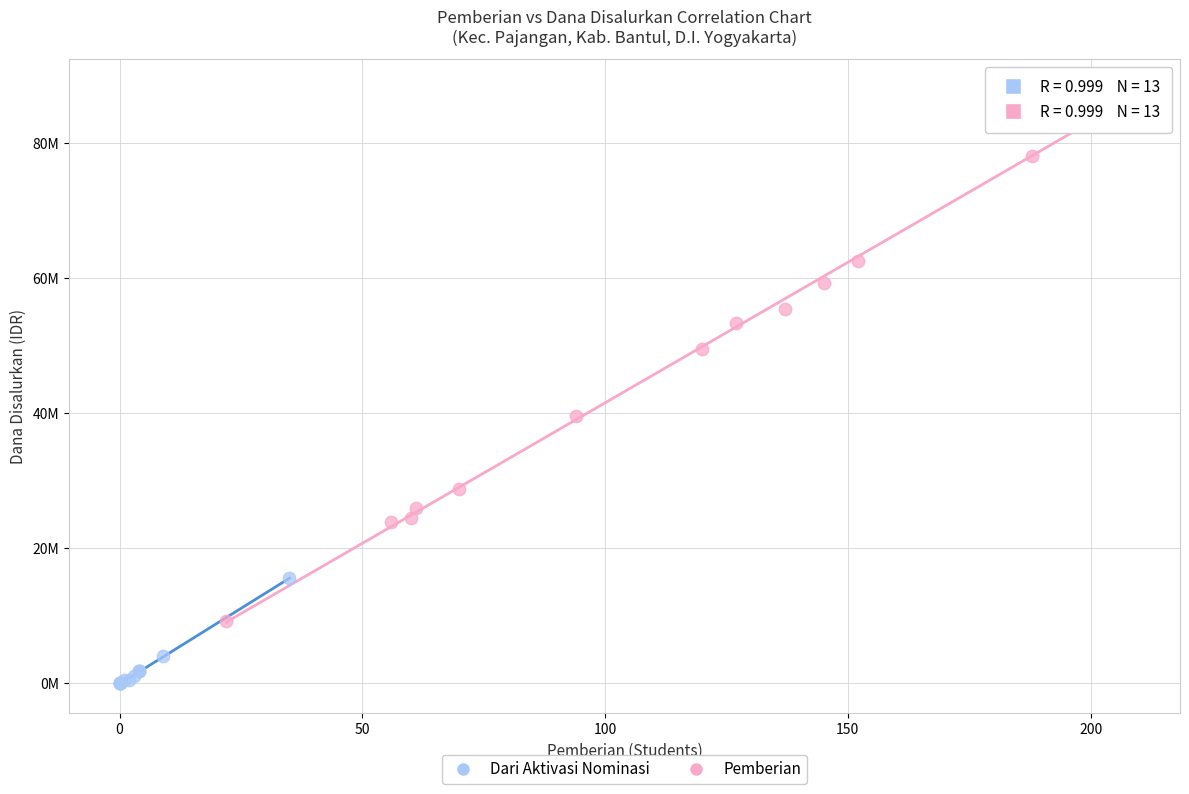

Which series reaches the minimum Y coordinate?

Dari Aktivasi Nominasi